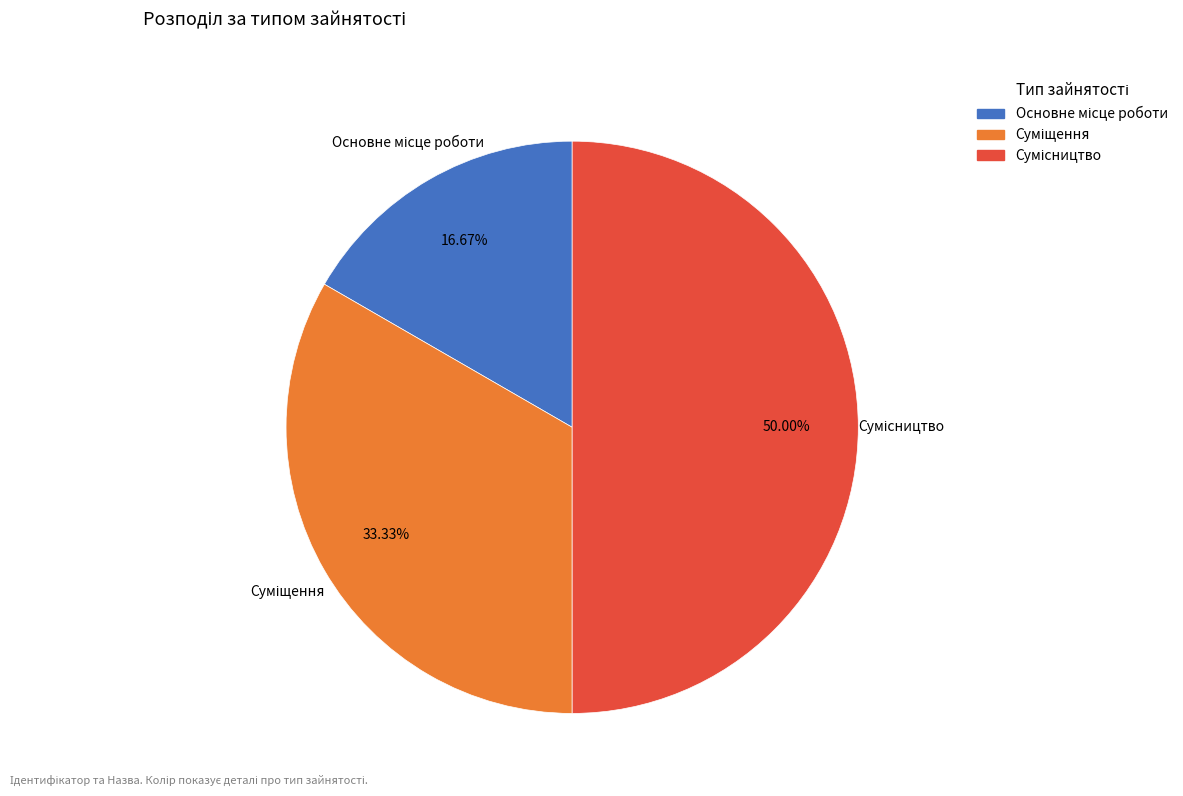

To the nearest percent, what is the difference between the Сумісництво and Суміщення slice percentages?

17%